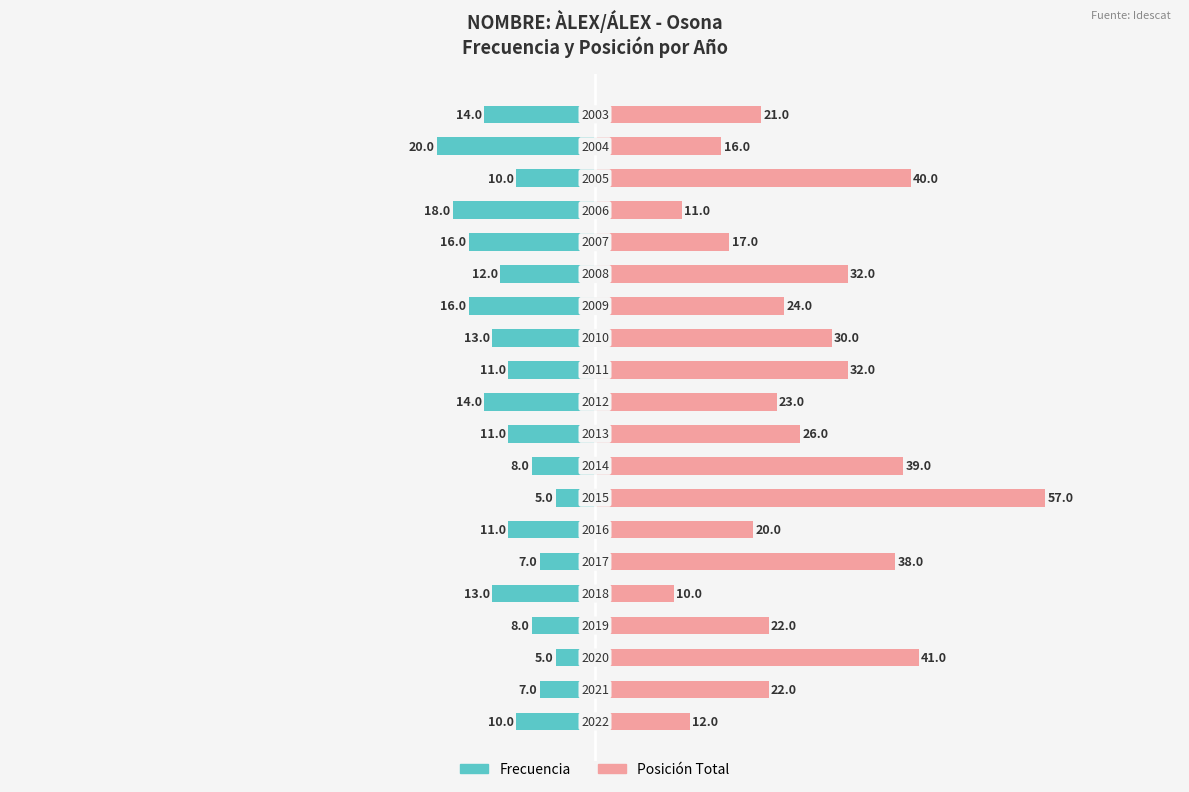

How many bars are there in total?

40